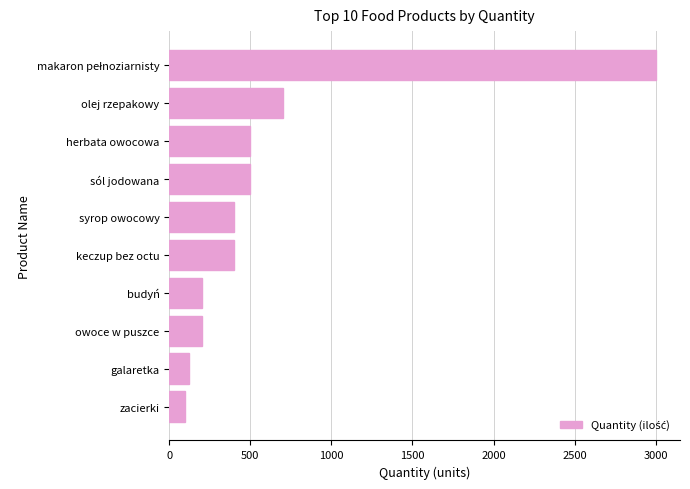

Which has a higher value, zacierki or keczup bez octu?

keczup bez octu